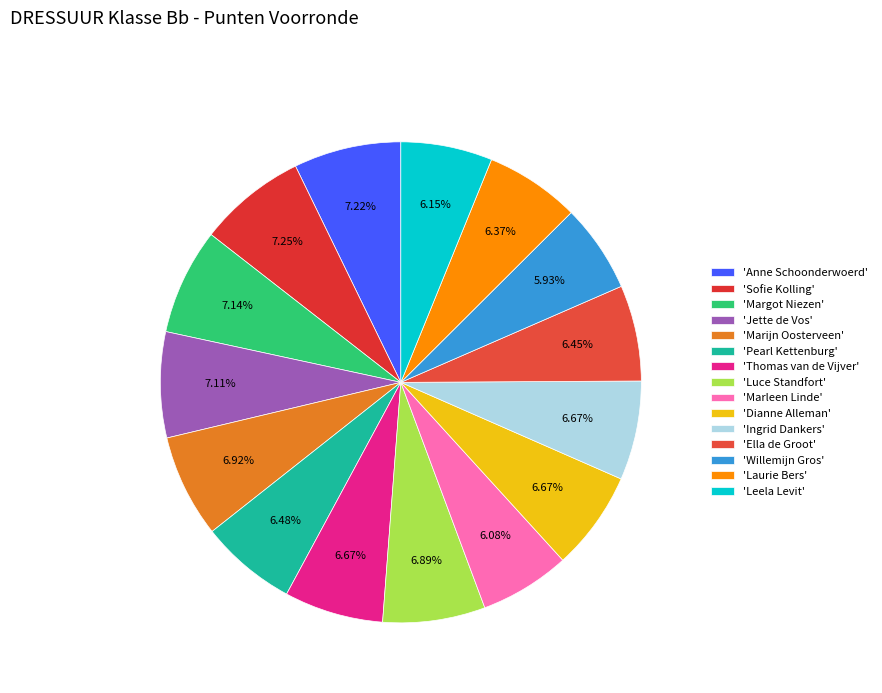

Rank the categories by value from highest to lowest.

Sofie Kolling, Anne Schoonderwoerd, Margot Niezen, Jette de Vos, Marijn Oosterveen, Luce Standfort, Thomas van de Vijver, Dianne Alleman, Ingrid Dankers, Pearl Kettenburg, Ella de Groot, Laurie Bers, Leela Levit, Marleen Linde, Willemijn Gros